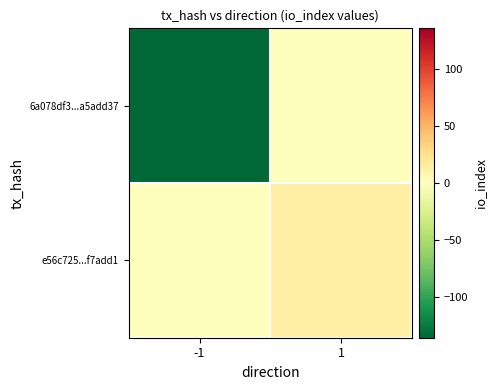

Reading left to right, extract all data points from this chart.

6a078df3...a5add37: -1=-136	1=0
e56c725...f7add1: -1=0	1=13